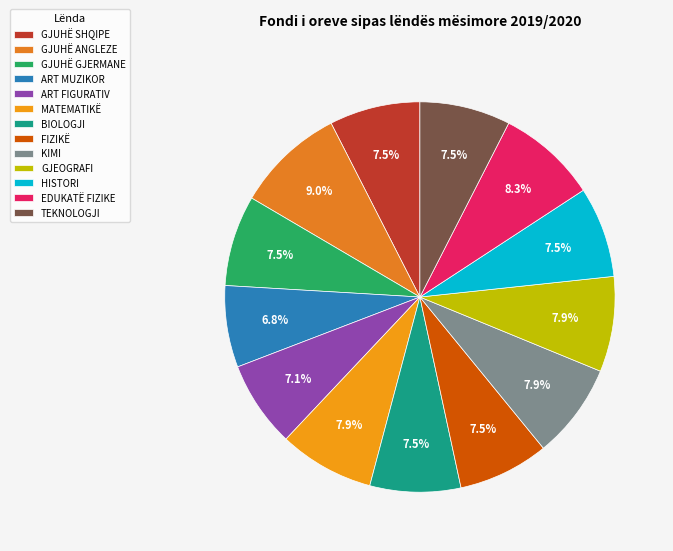

To the nearest percent, what is the average slice percentage?

8%